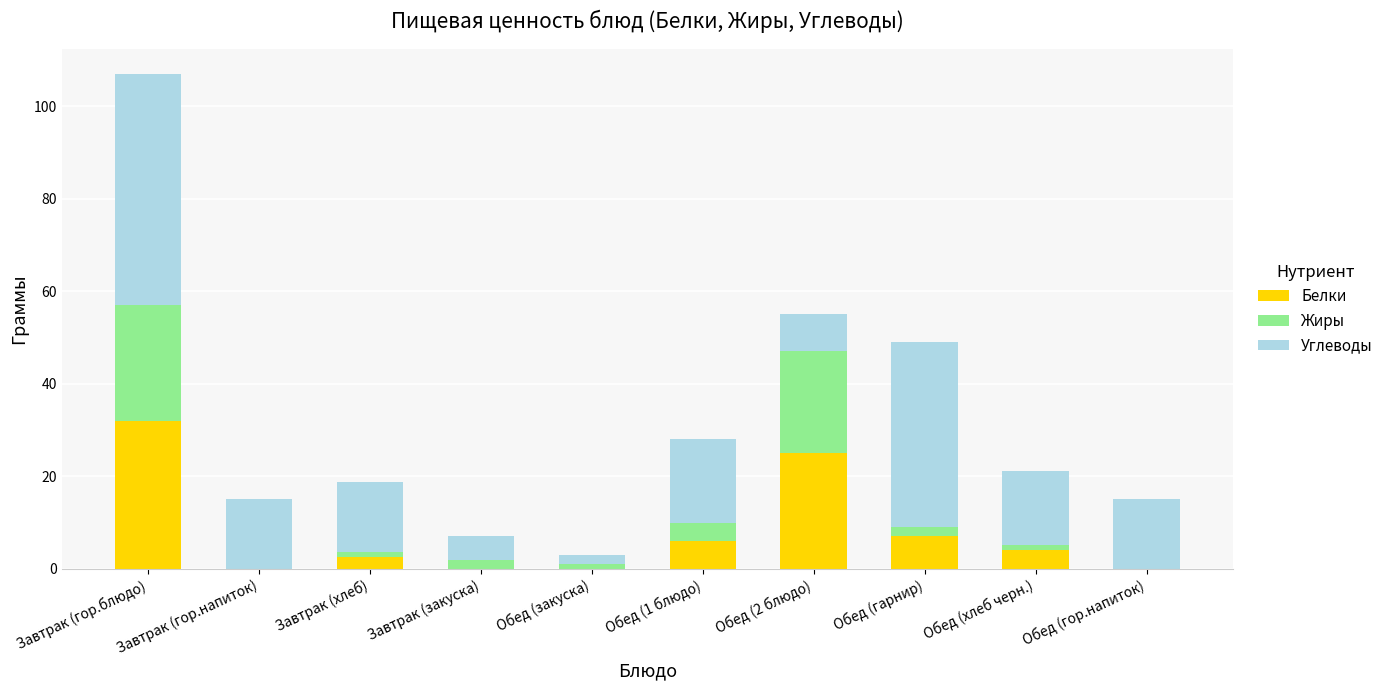

At which category is the sum across all series the highest?

Завтрак (гор.блюдо)